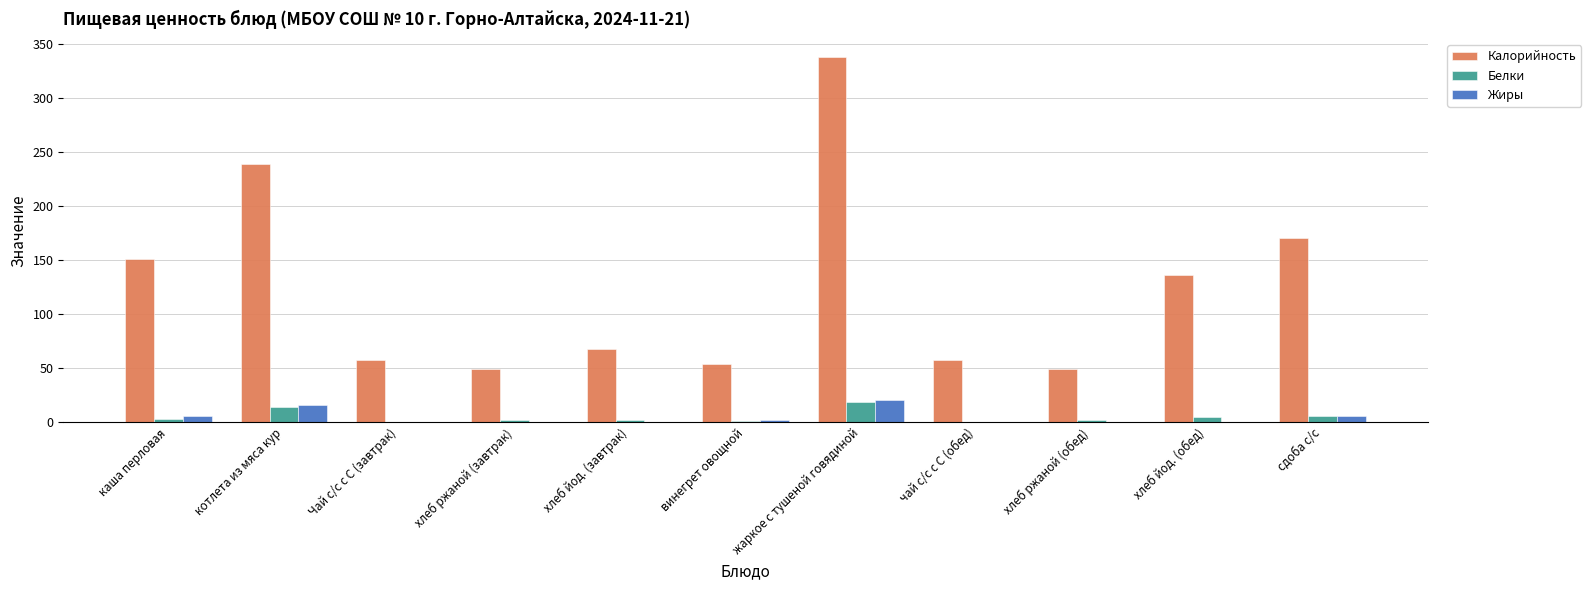

What is the greatest value displayed?

338.0